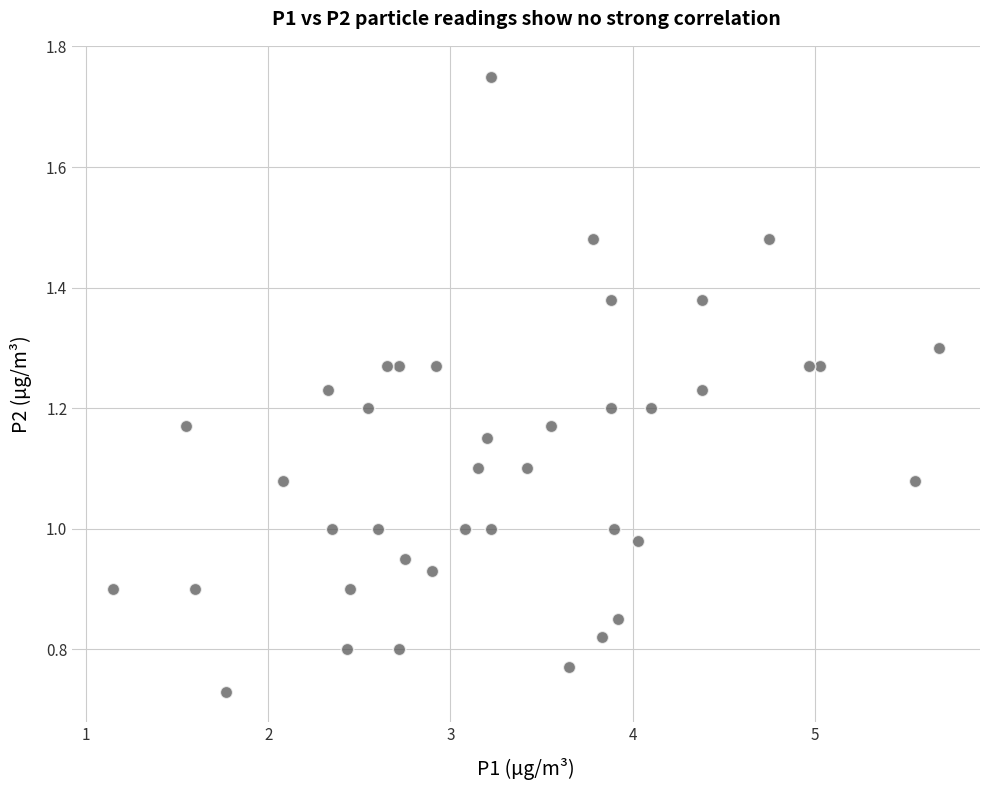

What is the range of X values (max minus min)?

4.5